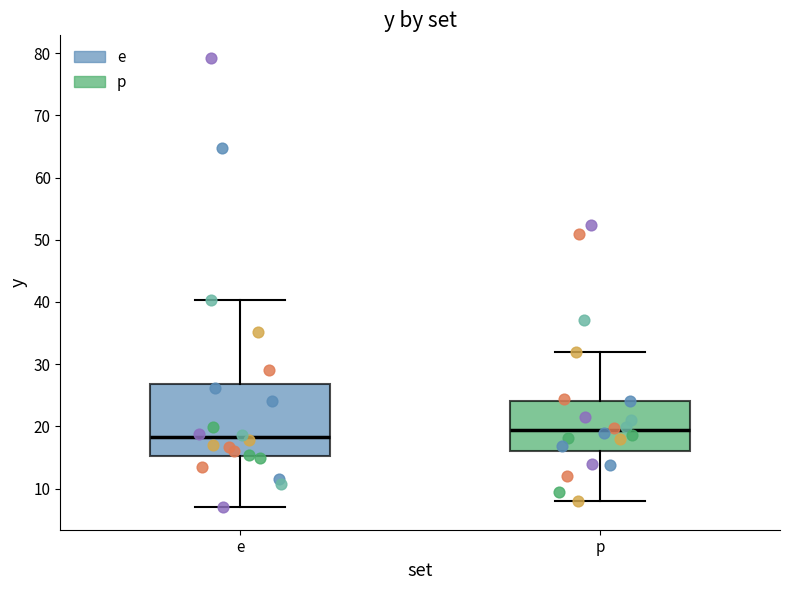

Reading left to right, read every box against the y-axis: the position of its median line, the range the box covers, and the ends of its whiskers. The values are not printed on the chart, so give them approximately, as read against the axis.

e: median 18, box 15 to 27, whiskers 7 to 40
p: median 19, box 16 to 24, whiskers 8 to 32